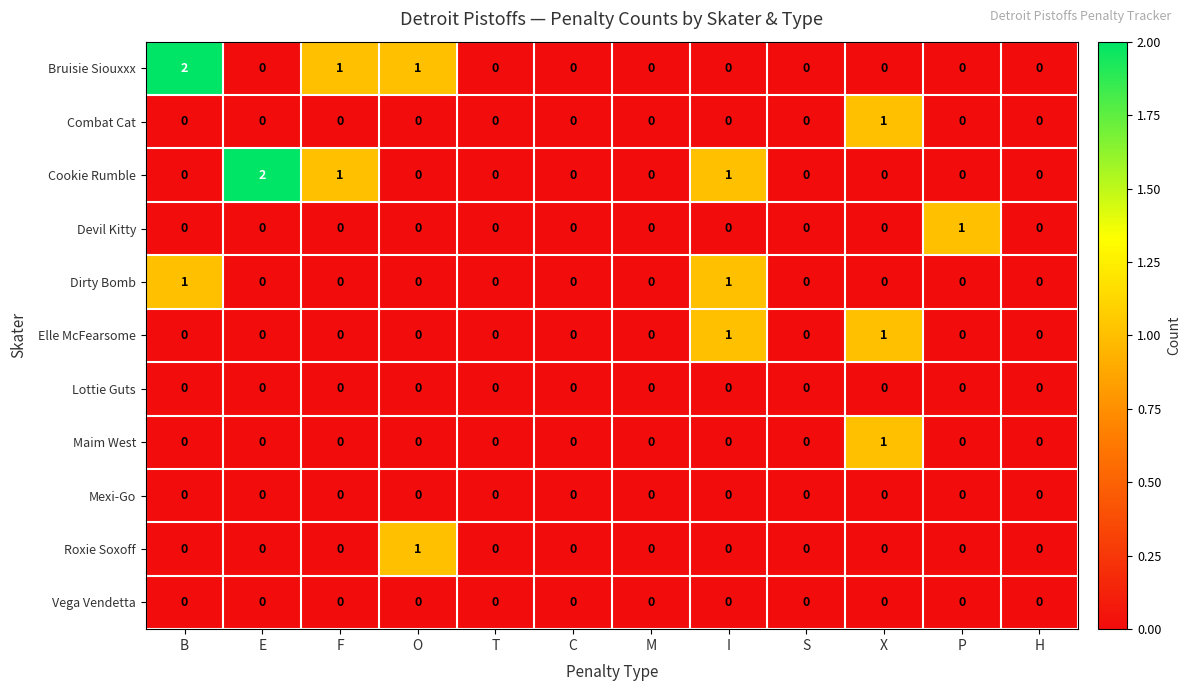

Is the value of Roxie Soxoff at O greater than the value of Lottie Guts at I?

Yes